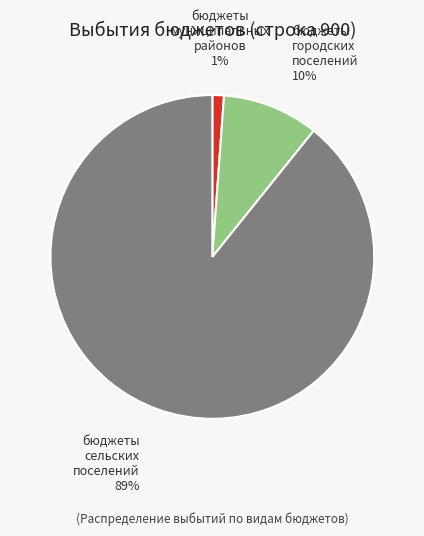

Is it true that бюджеты городских поселений is 1% of the pie?

False